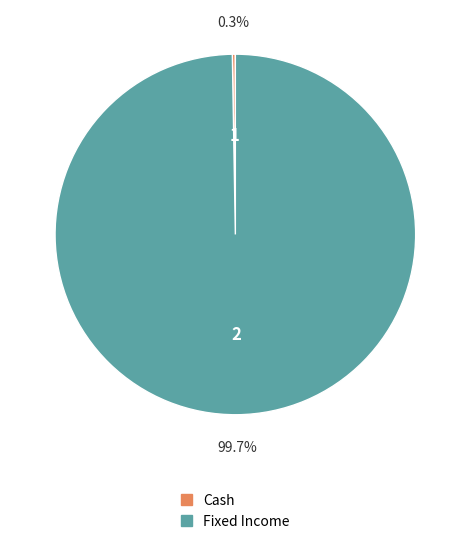

Does any single category account for the majority?

Yes